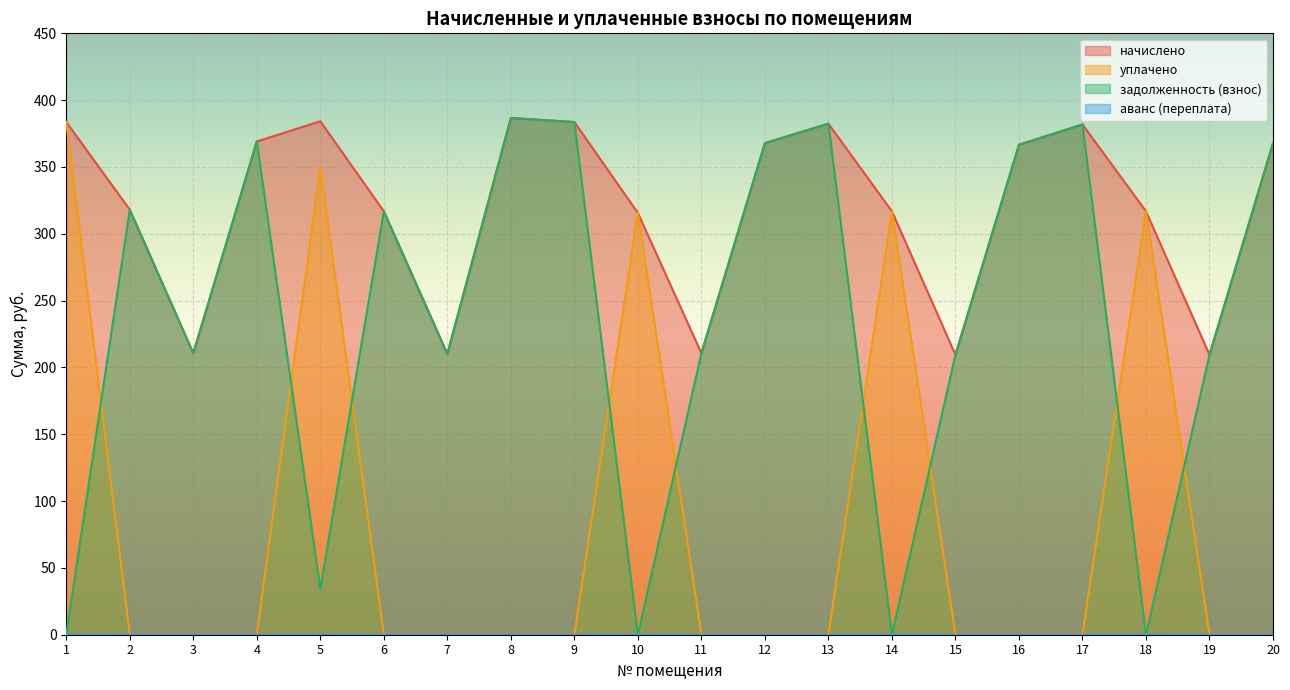

The value of задолженность (взнос) at 5 is 19.7. True or false?

False